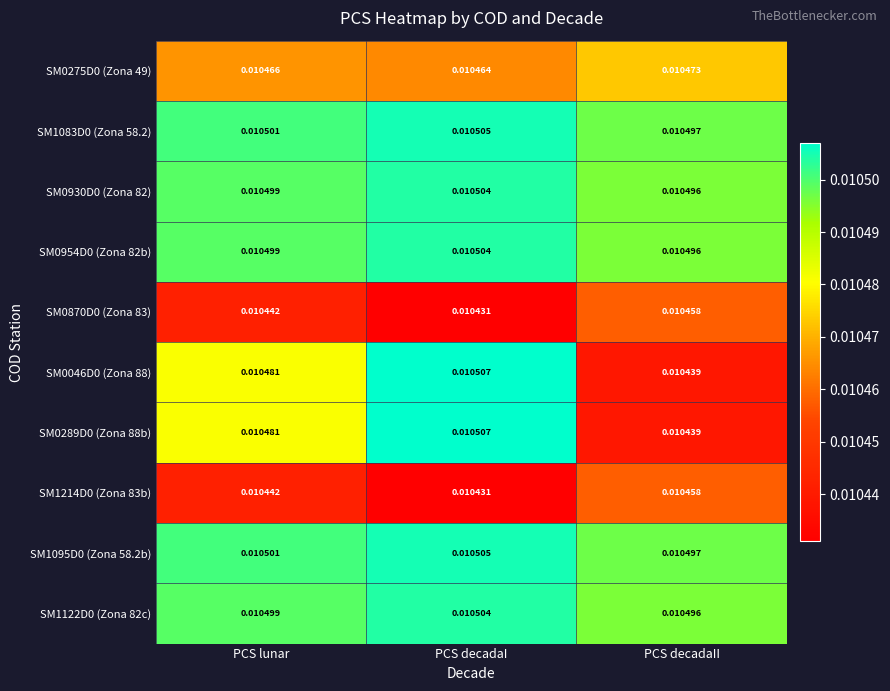

How many categories are shown in the chart?

3